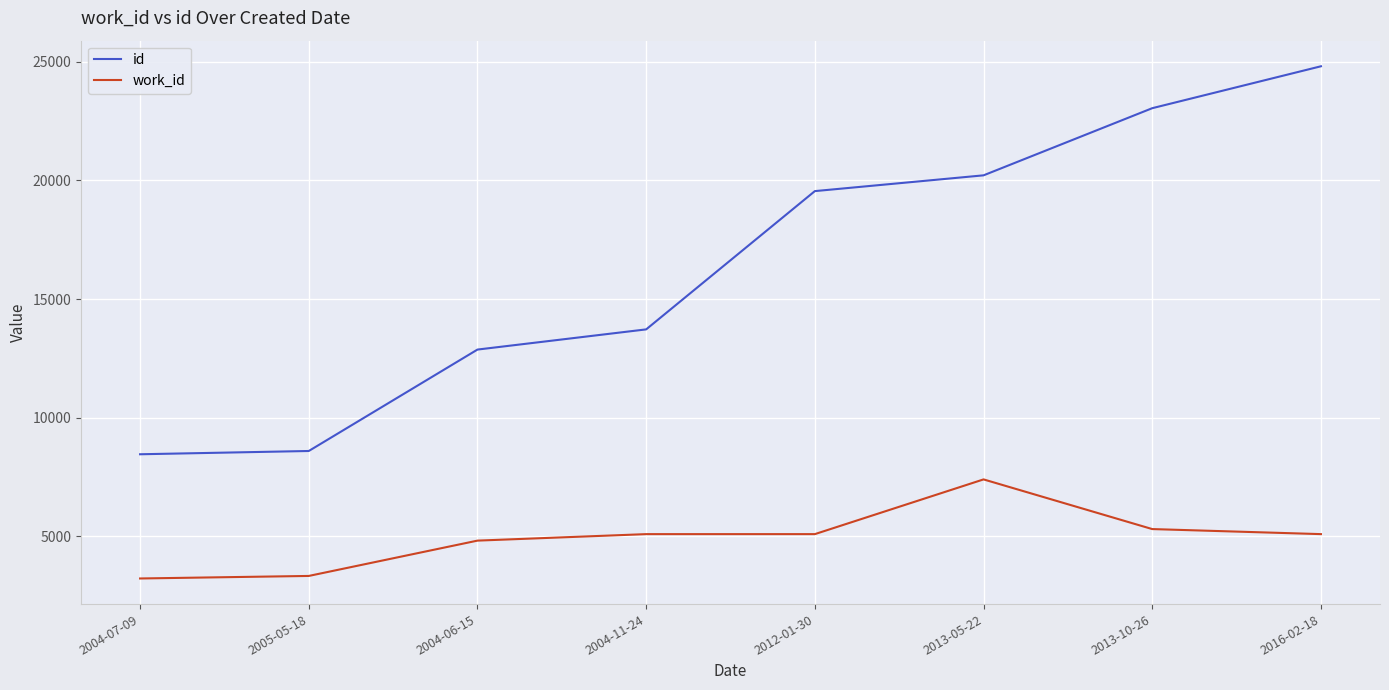

At how many categories does at least one series exceed 3561?

8